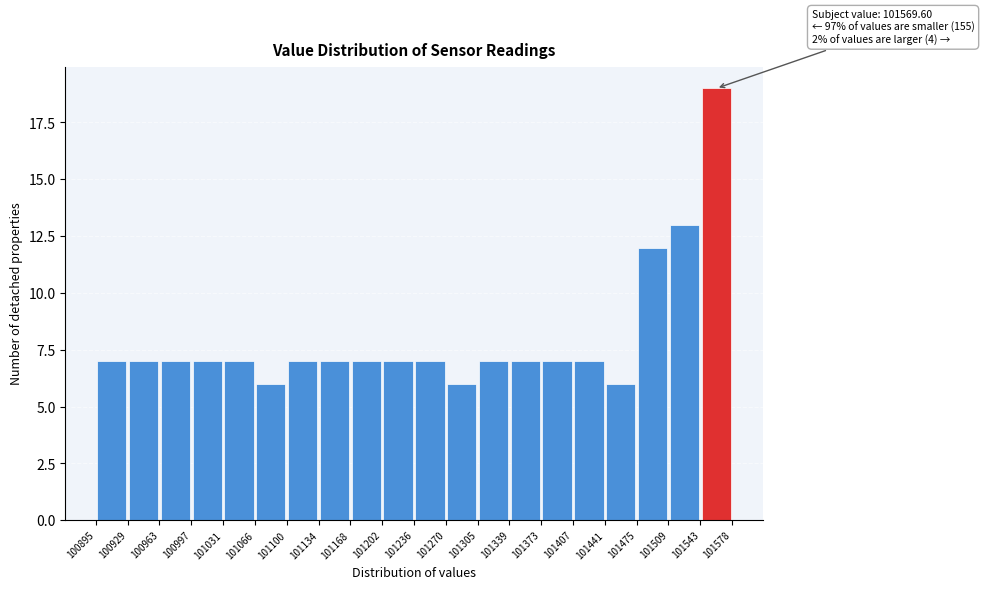

Which range on the x-axis has the tallest bar?

101543 to 101578